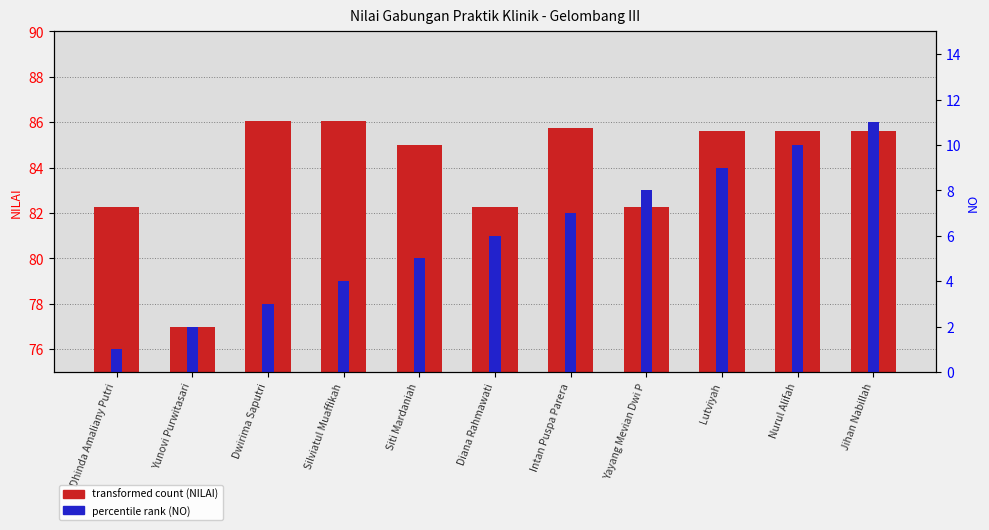

Where is percentile rank (NO) nearest to the value 6?

Diana Rahmawati